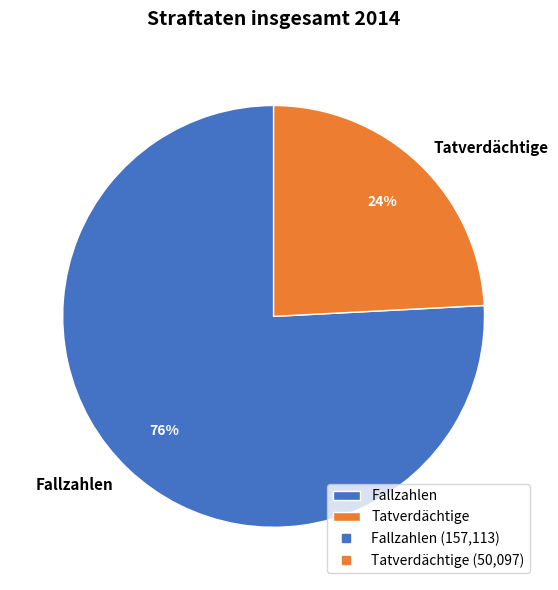

Which slice is the largest?

Fallzahlen